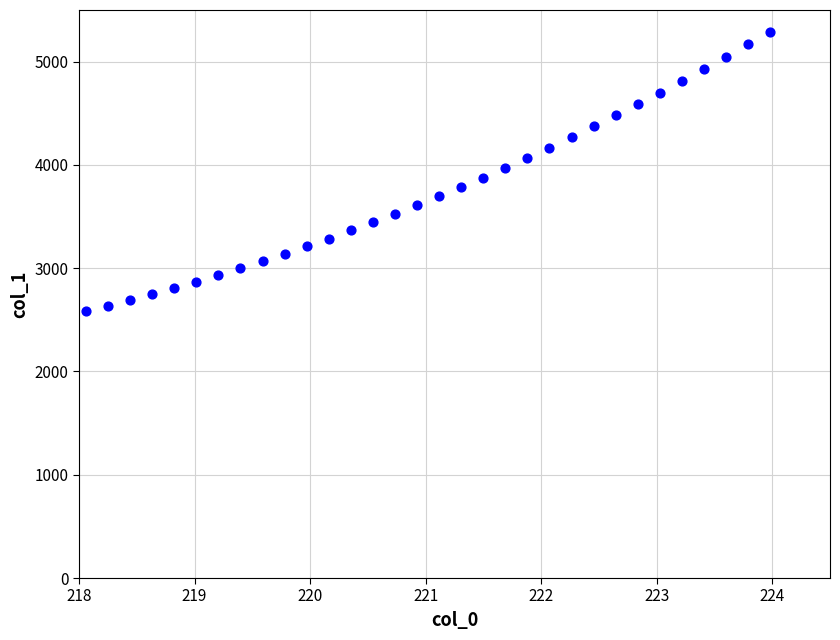

What is the range of X values (max minus min)?

5.9